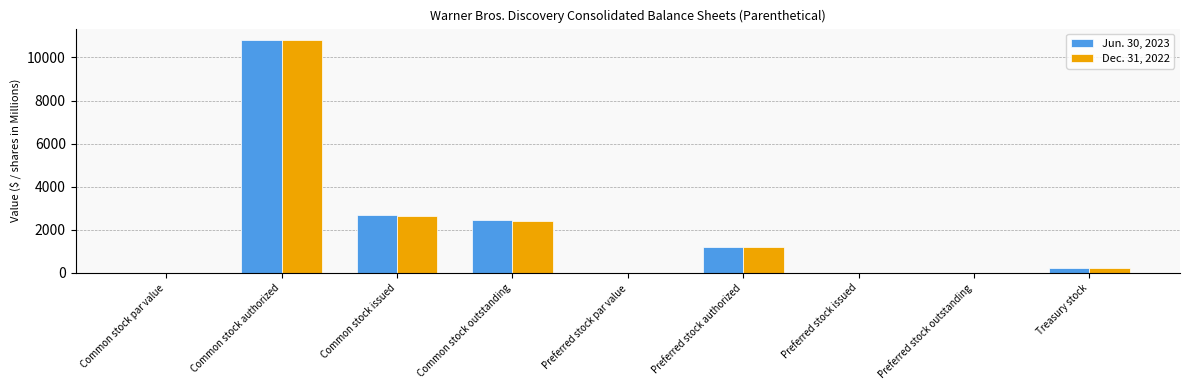

What is the sum of all Dec. 31, 2022 values?

17320.0